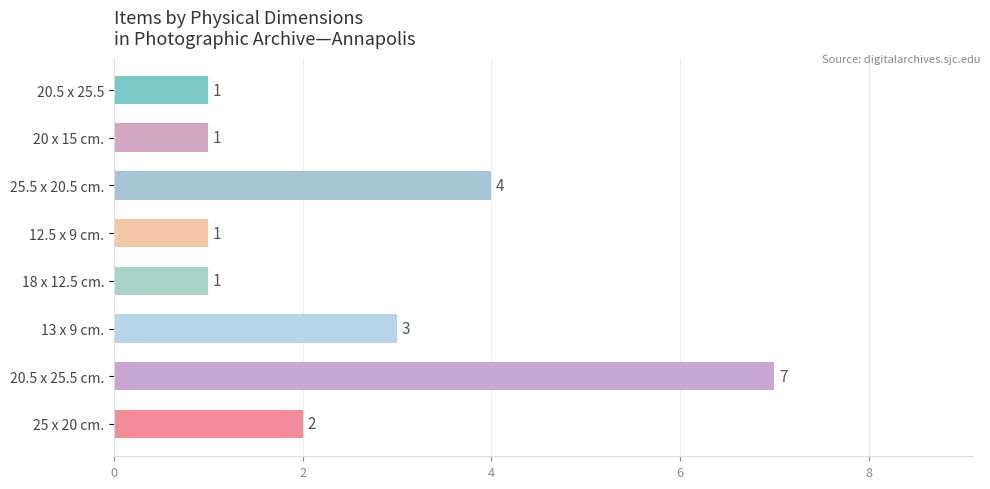

What is the difference between the maximum and second lowest values?

6